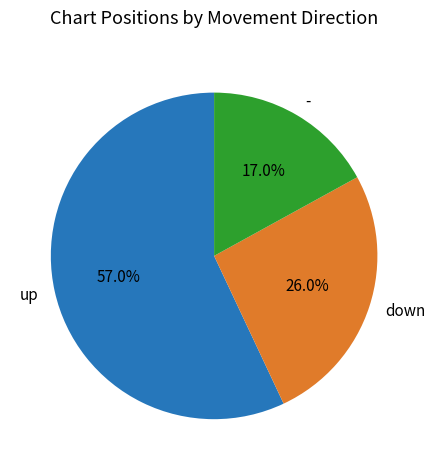

The up slice represents 45% of the pie. True or false?

False